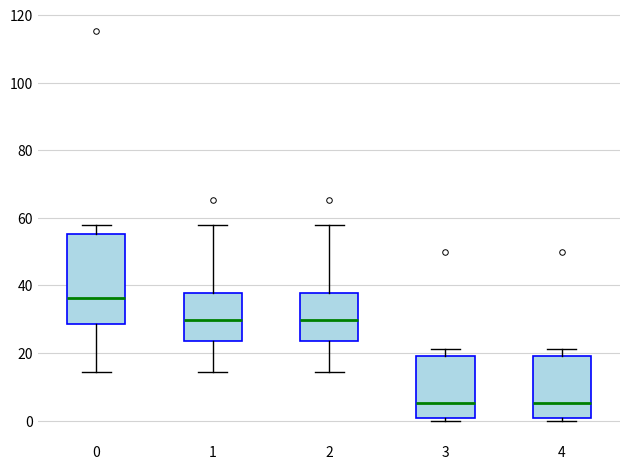

Reading left to right, transcribe this box plot: for each box, give where its median line is, the range the box spans, and where its two whiskers end, as read against the y-axis. The values are not printed on the chart, so give them approximately, as read against the axis.

0: median 36, box 28 to 56, whiskers 14 to 58
1: median 30, box 24 to 38, whiskers 14 to 58
2: median 30, box 24 to 38, whiskers 14 to 58
3: median 6, box 0 to 20, whiskers 0 (just below the box's lower edge) to 22
4: median 6, box 0 to 20, whiskers 0 (just below the box's lower edge) to 22